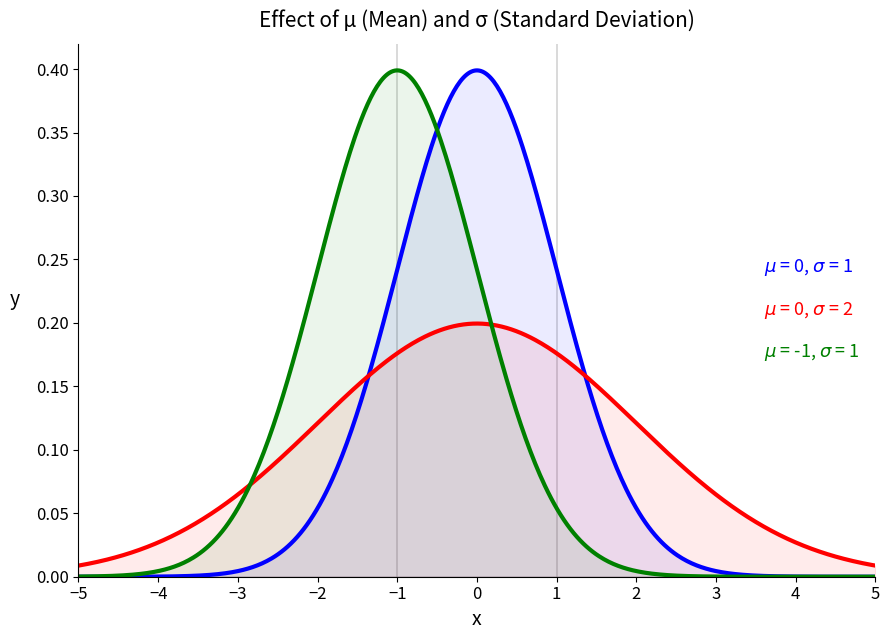

How many lines are shown in the chart?

3